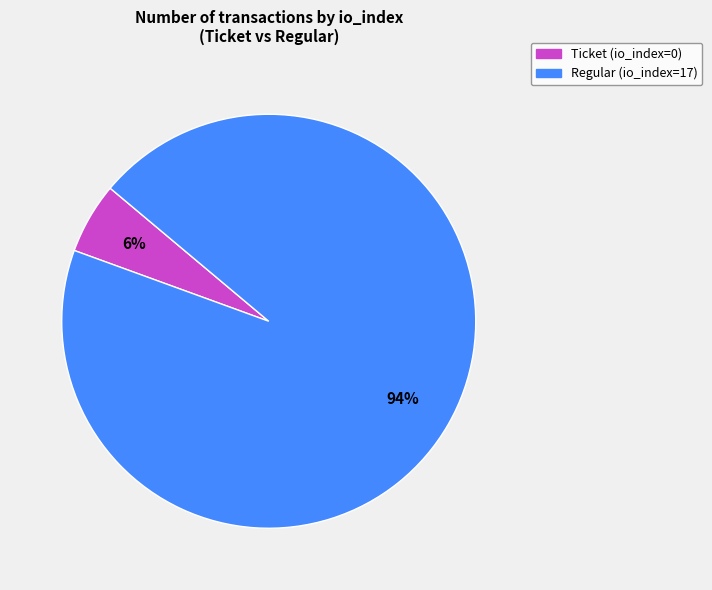

Between Regular (io_index=17) and Ticket (io_index=0), which is larger?

Regular (io_index=17)